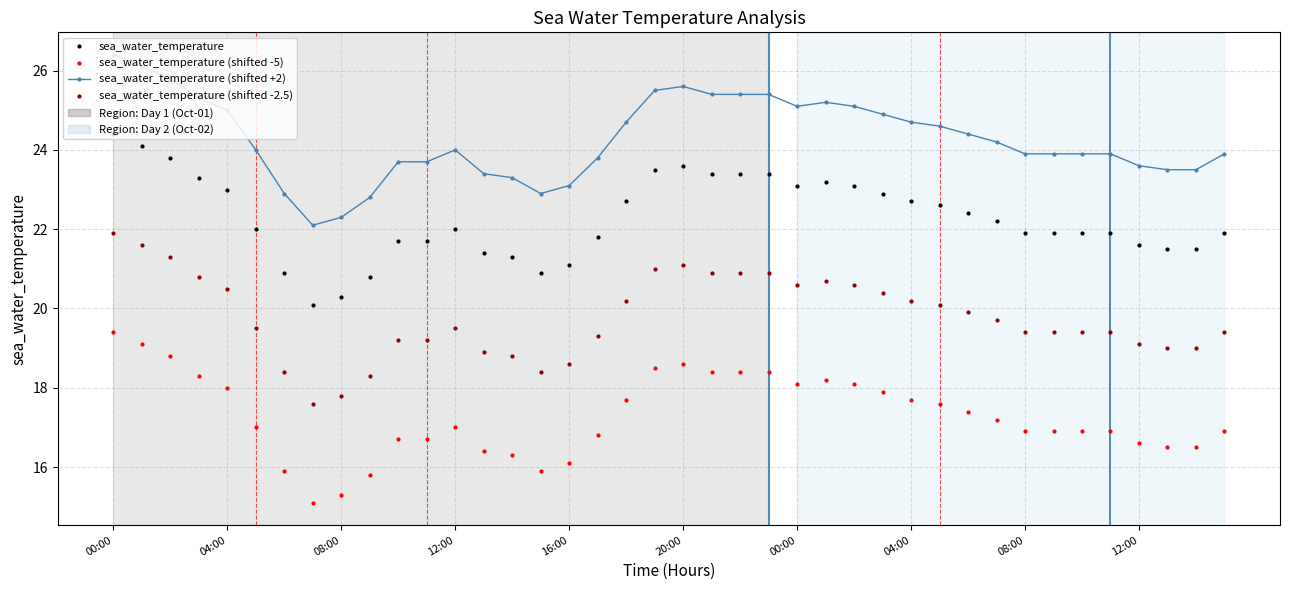

What is the greatest value displayed?

26.4